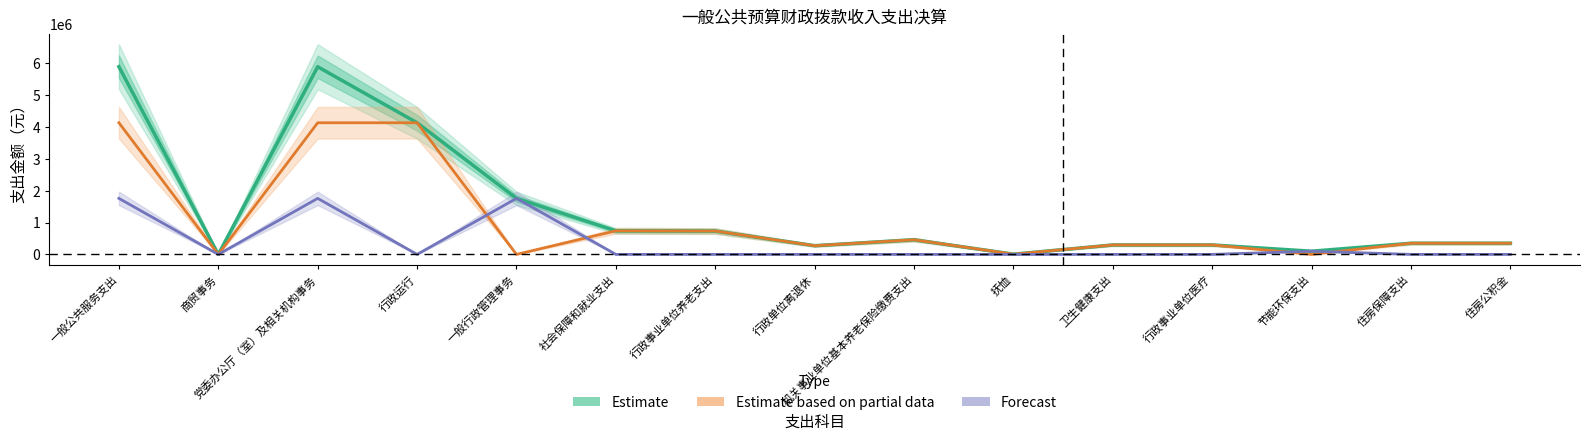

How many values in the Estimate series exceed 350138?

7